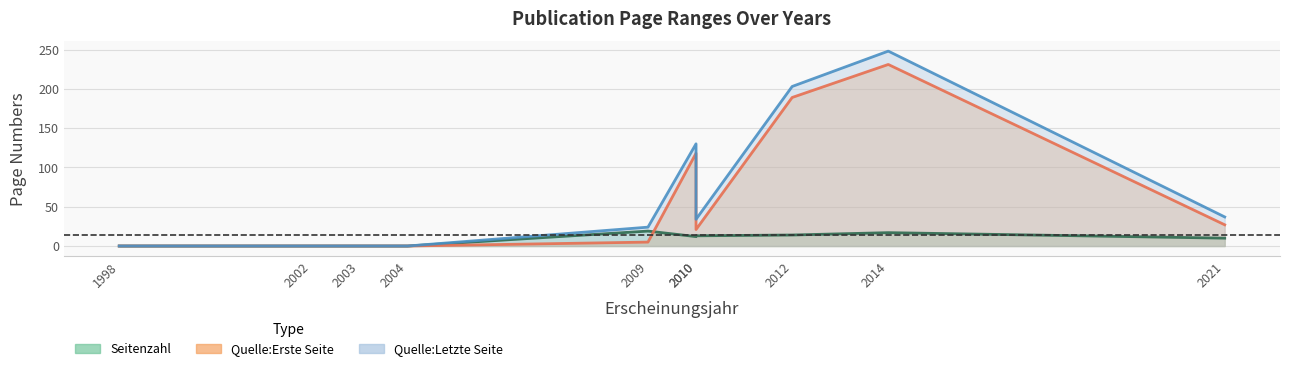

How many positive values does the Seitenzahl series have?

6